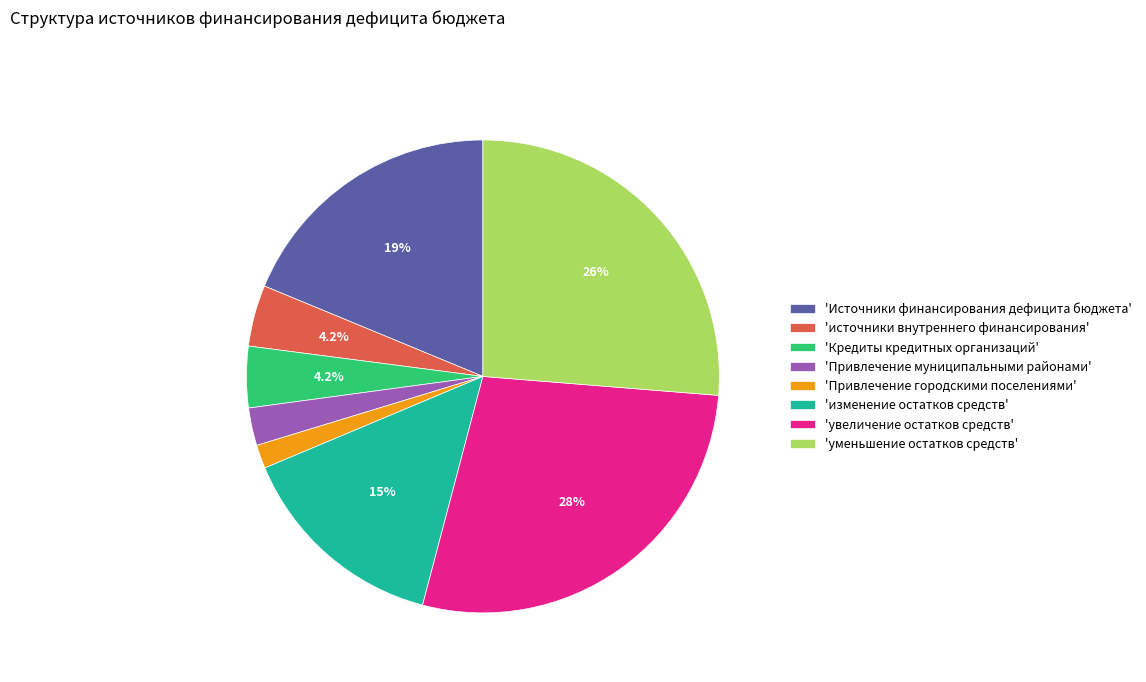

What is the smallest slice in the pie chart?

'Привлечение городскими поселениями'